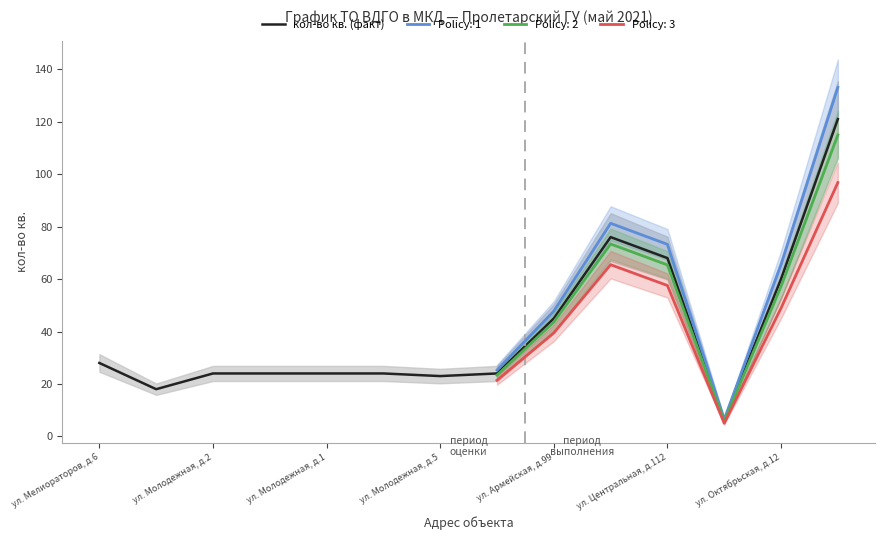

The value at 11 is 3. True or false?

False